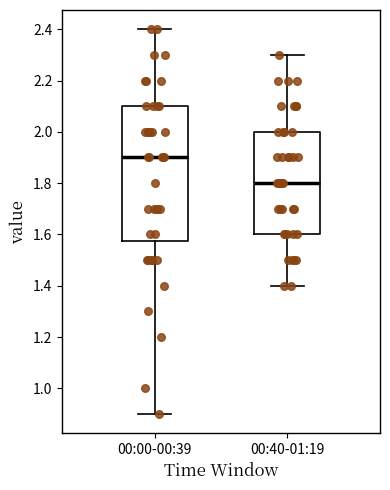

Which box is the tallest, from its lower edge to its upper edge?

00:00-00:39